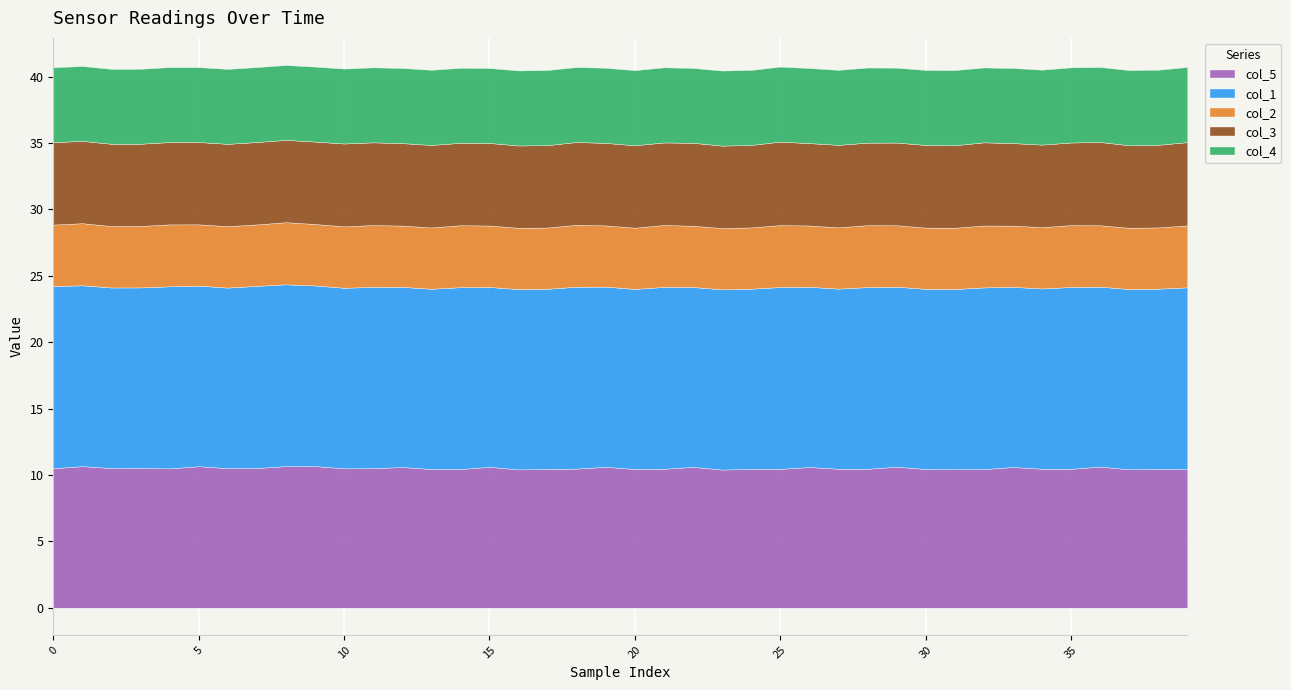

What is the minimum value for col_4?

5.6